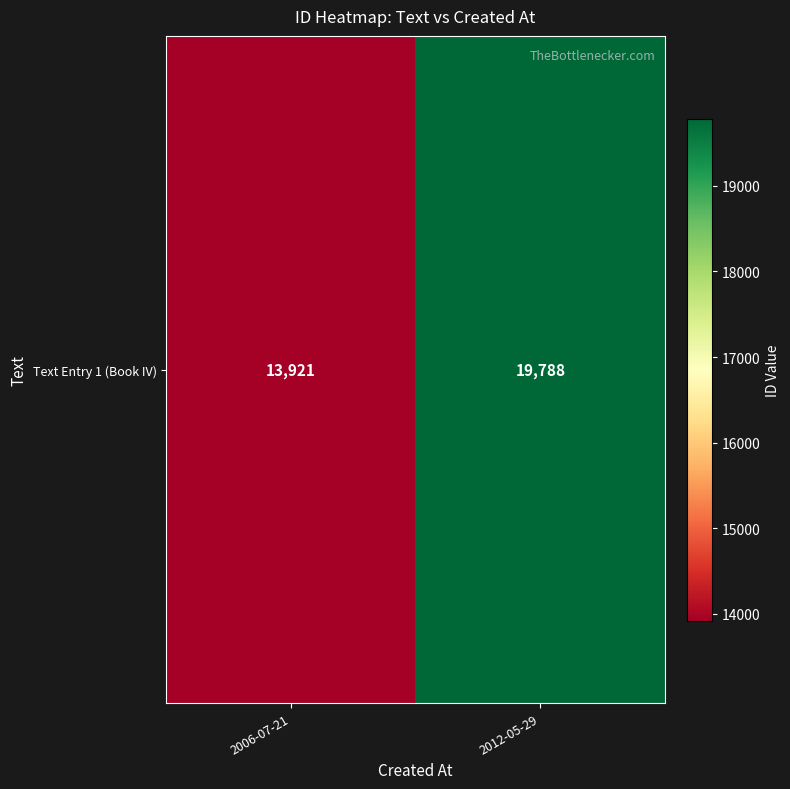

List the labels in order of value, largest first.

2012-05-29, 2006-07-21